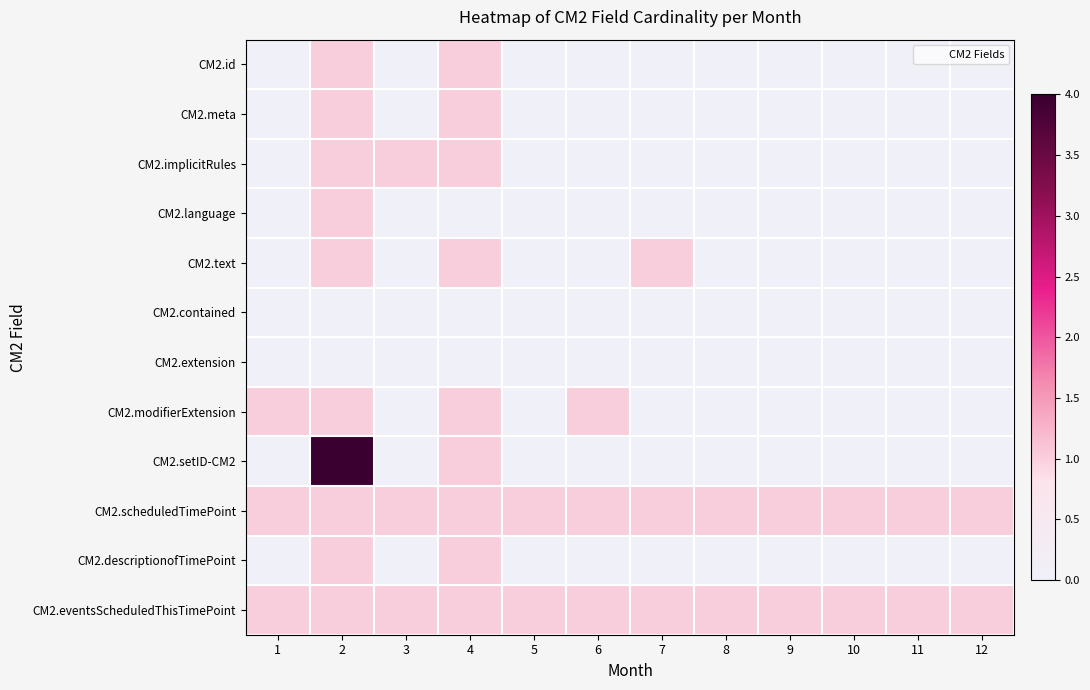

Which series has the largest total across all categories?

CM2.scheduledTimePoint